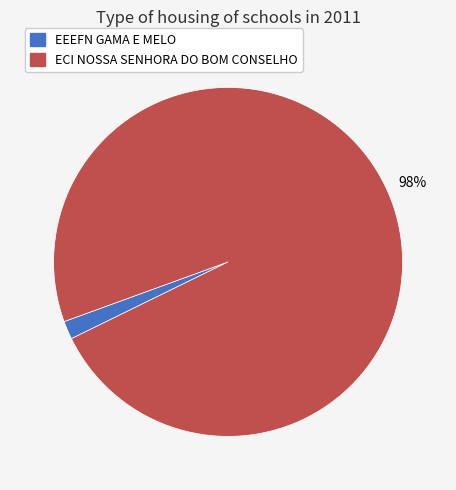

Which category accounts for the majority?

ECI NOSSA SENHORA DO BOM CONSELHO